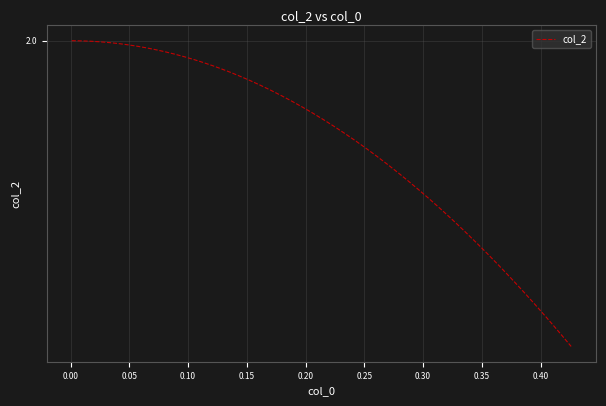

Does the chart have visible grid lines?

Yes